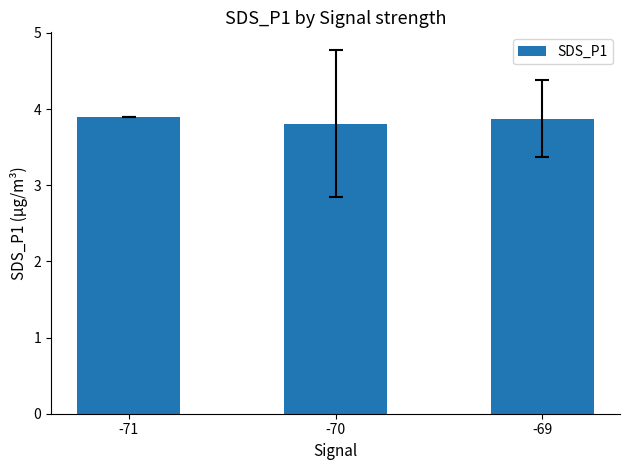

What is the minimum value shown in the chart?

3.8